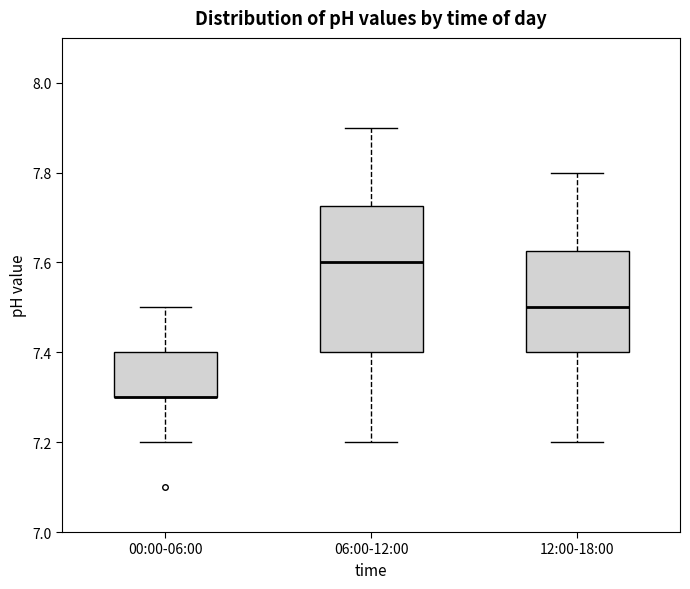

Reading left to right, read every box against the y-axis: the position of its median line, the range the box covers, and the ends of its whiskers. The values are not printed on the chart, so give them approximately, as read against the axis.

00:00-06:00: median 7.30 (drawn on the box's lower edge), box 7.30 to 7.40, whiskers 7.20 to 7.50
06:00-12:00: median 7.60, box 7.40 to 7.72, whiskers 7.20 to 7.90
12:00-18:00: median 7.50, box 7.40 to 7.62, whiskers 7.20 to 7.80